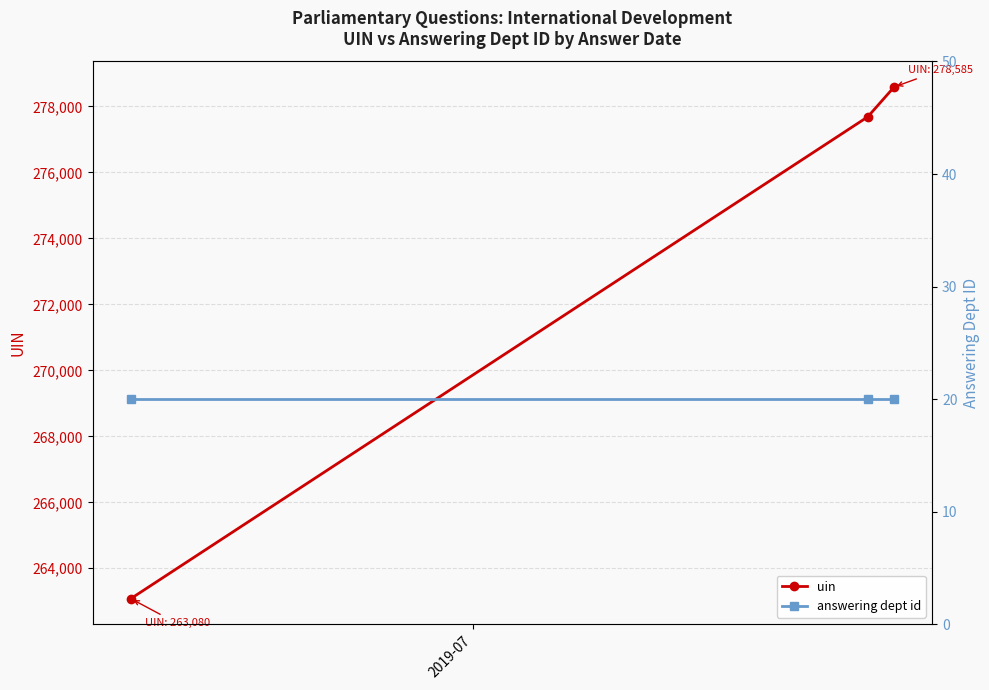

What is the minimum value for uin?

263080